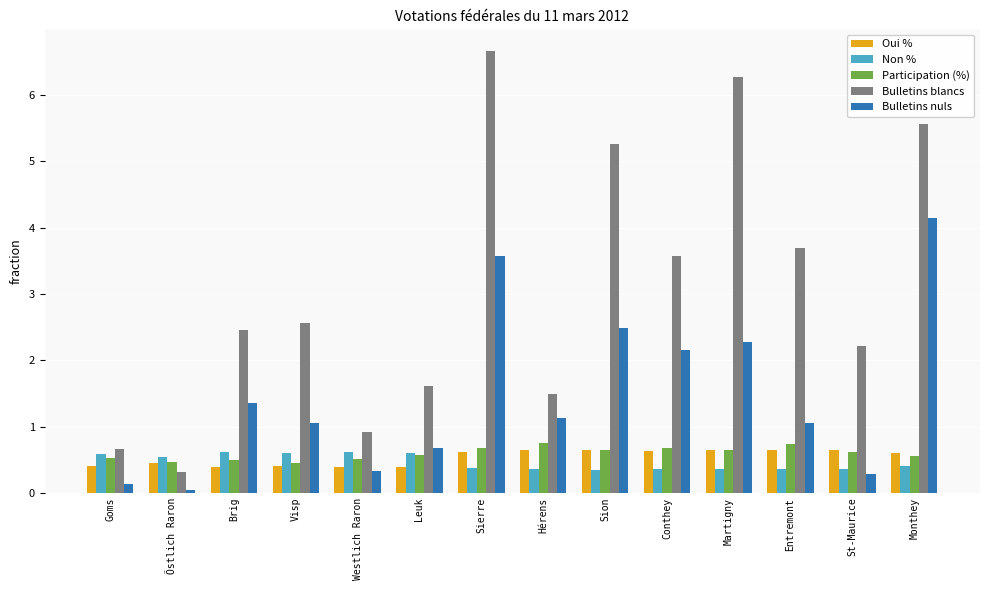

How many data points in Bulletins nuls are above 1?

9